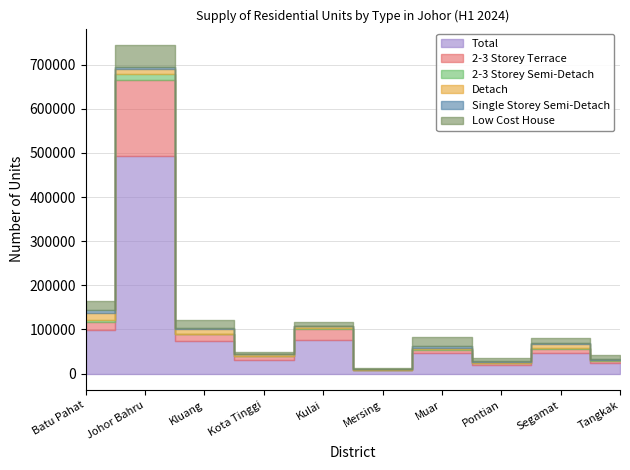

At which label does Detach reach its minimum?

Mersing